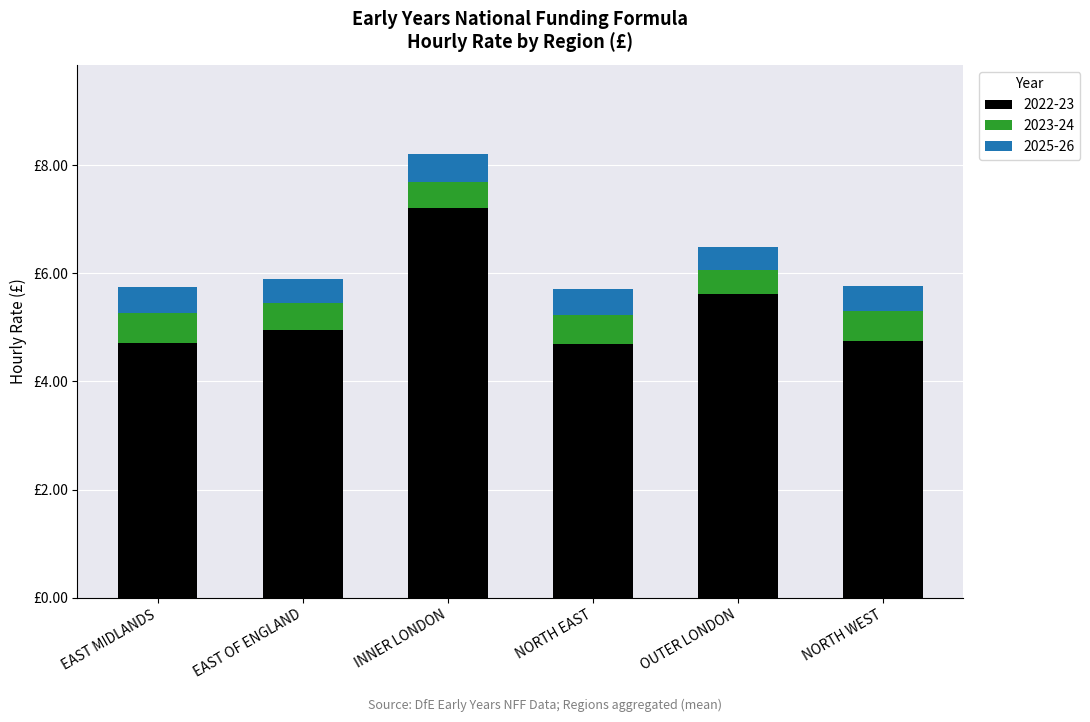

The 2023-24 series shows 7.7 at INNER LONDON. True or false?

True